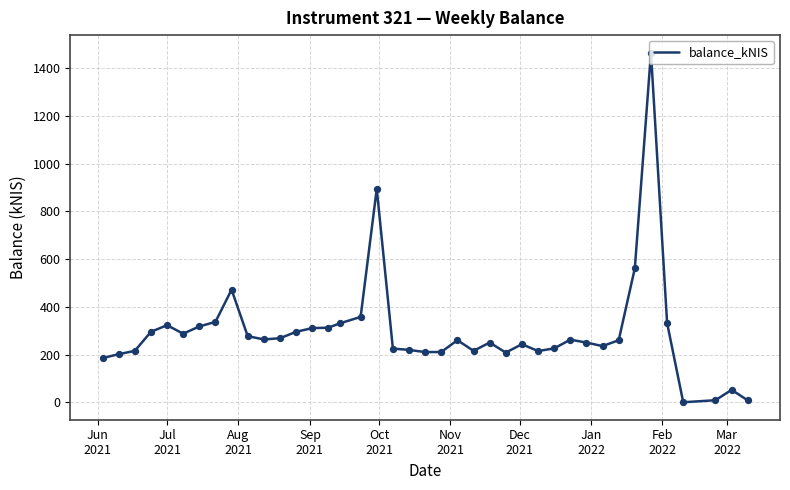

What is the difference between the maximum and minimum values?

1466.4